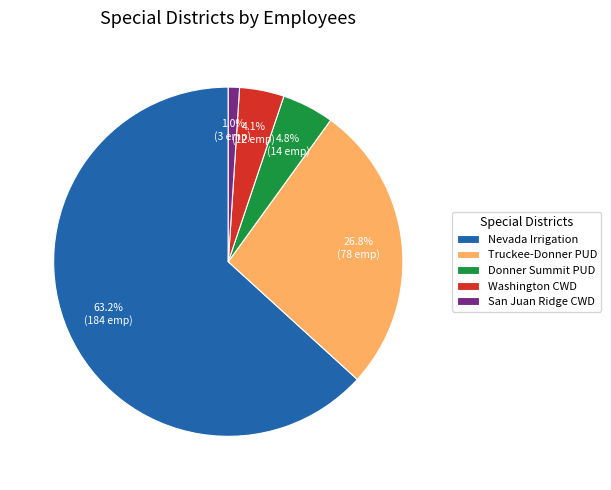

Do Truckee-Donner PUD and Washington CWD together represent more than half of the pie?

No